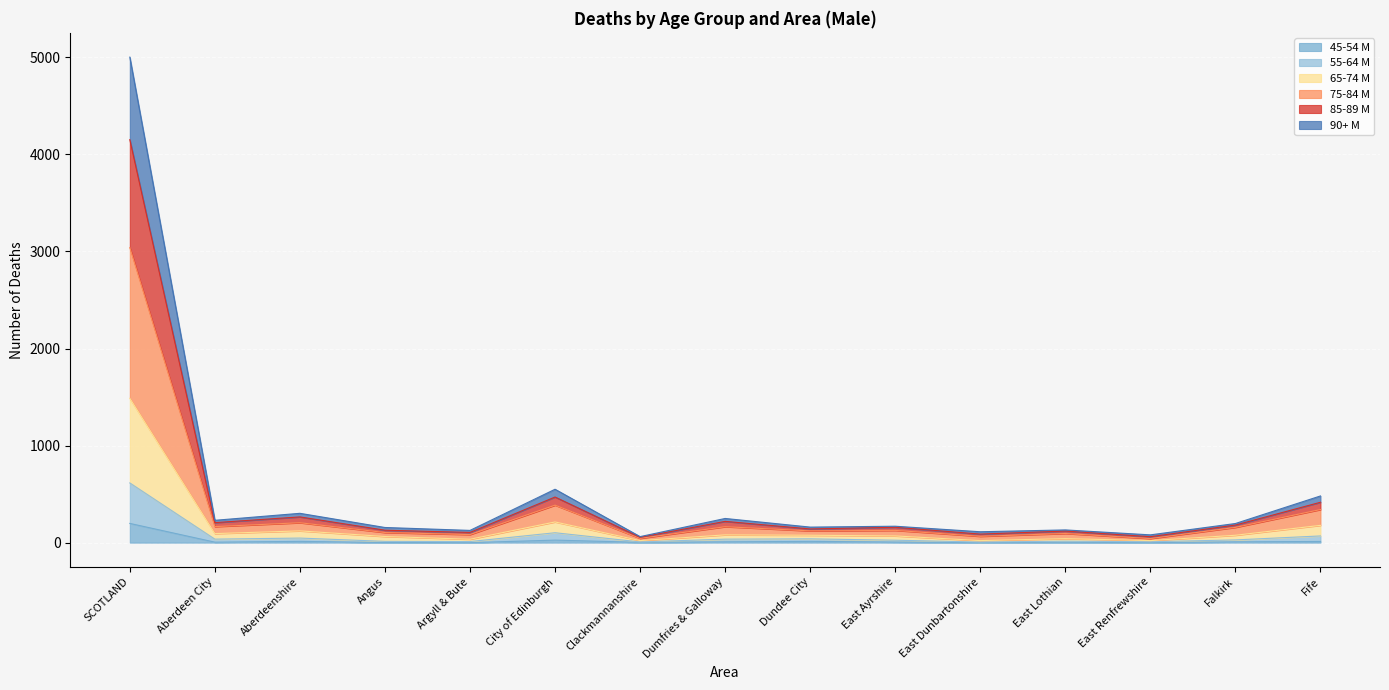

At which category is the sum across all series the highest?

SCOTLAND